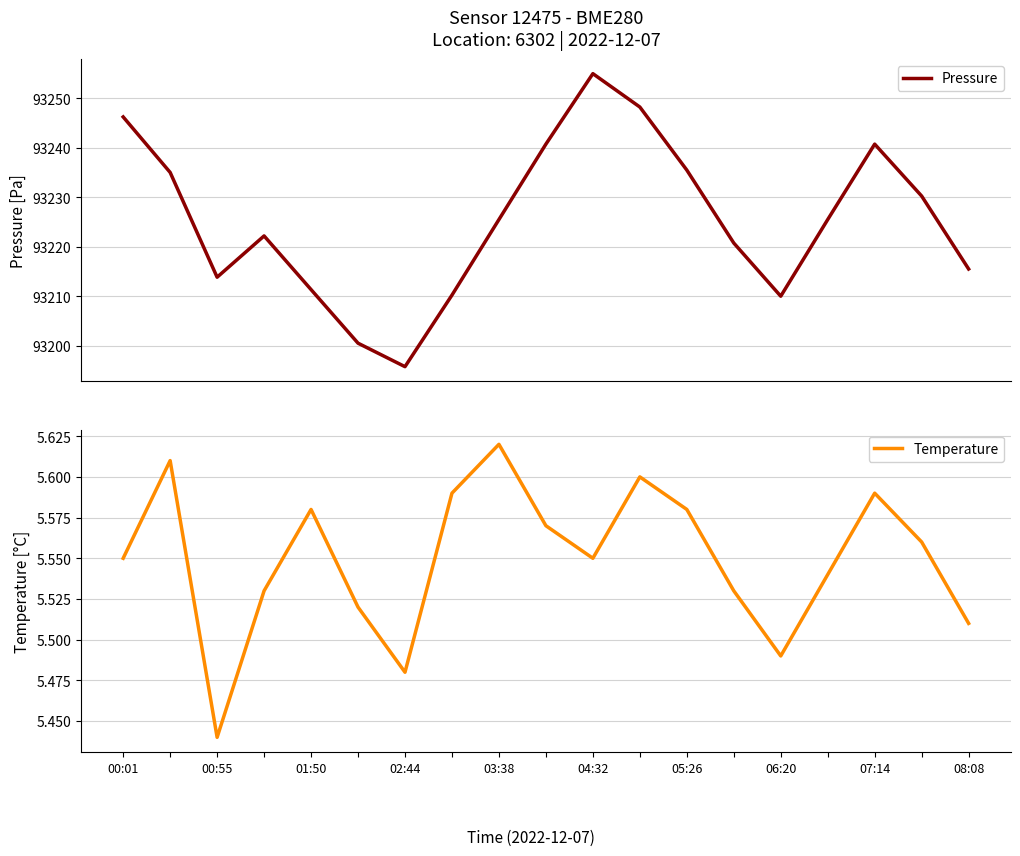

At which label does Temperature reach its peak?

03:38